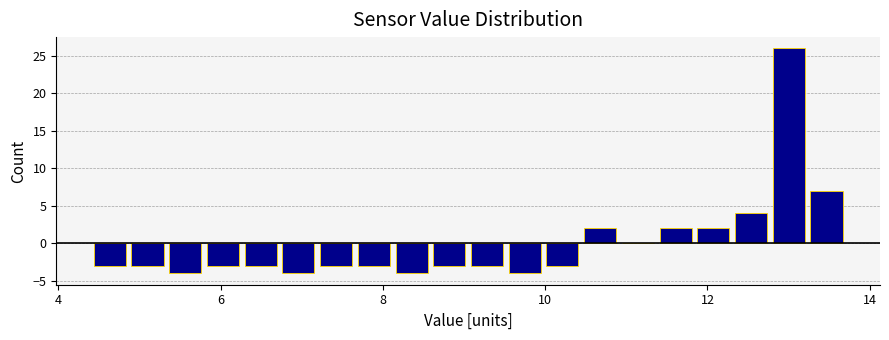

Around what value on the x-axis is the tallest bar? Give the approximate position of its centre, as read against the axis.

13.0